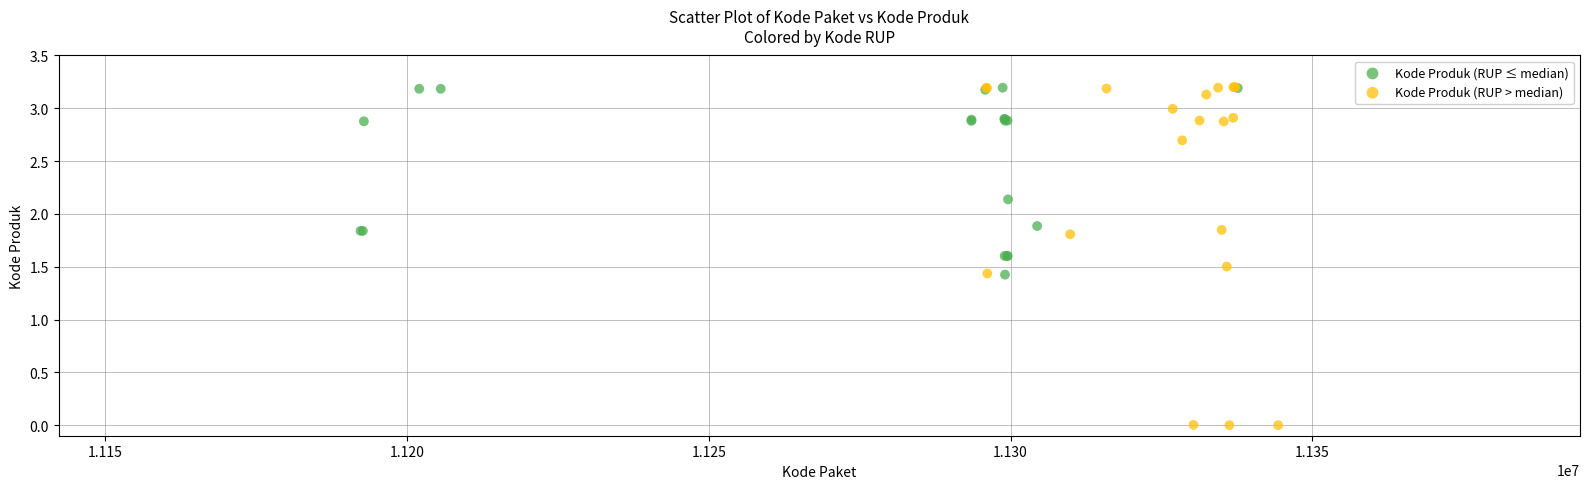

Which series contains the lowest Y value?

Kode Produk (RUP > median)